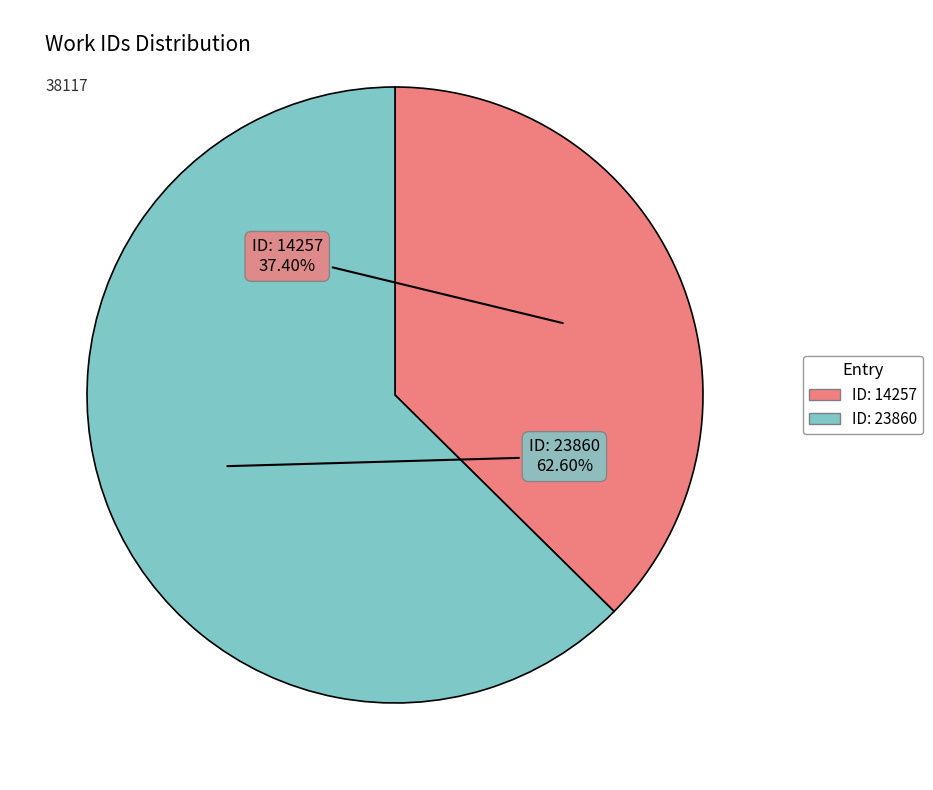

To the nearest percent, what is the average slice percentage?

50%